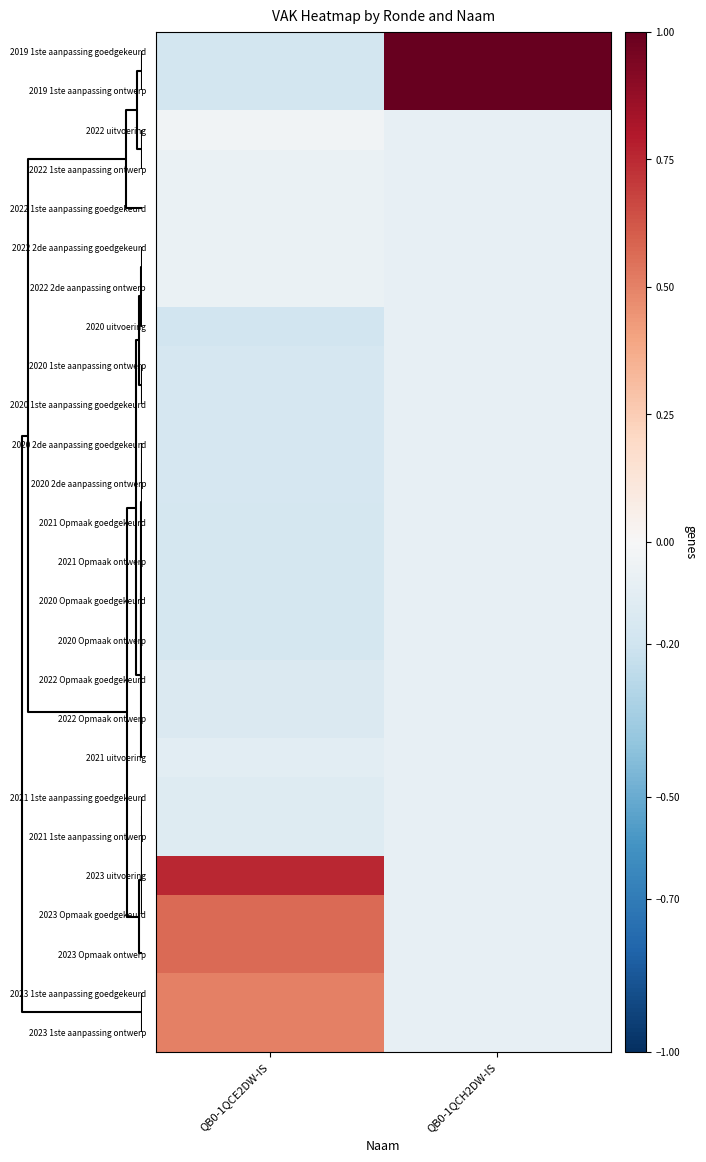

List the series in order of their peak value, lowest first.

2020 uitvoering, 2020 1ste aanpassing ontwerp, 2020 1ste aanpassing goedgekeurd, 2020 2de aanpassing goedgekeurd, 2020 2de aanpassing ontwerp, 2021 Opmaak goedgekeurd, 2021 Opmaak ontwerp, 2020 Opmaak goedgekeurd, 2020 Opmaak ontwerp, 2022 Opmaak goedgekeurd, 2022 Opmaak ontwerp, 2021 uitvoering, 2021 1ste aanpassing goedgekeurd, 2021 1ste aanpassing ontwerp, 2022 1ste aanpassing ontwerp, 2022 1ste aanpassing goedgekeurd, 2022 2de aanpassing goedgekeurd, 2022 2de aanpassing ontwerp, 2022 uitvoering, 2023 1ste aanpassing goedgekeurd, 2023 1ste aanpassing ontwerp, 2023 Opmaak goedgekeurd, 2023 Opmaak ontwerp, 2023 uitvoering, 2019 1ste aanpassing goedgekeurd, 2019 1ste aanpassing ontwerp